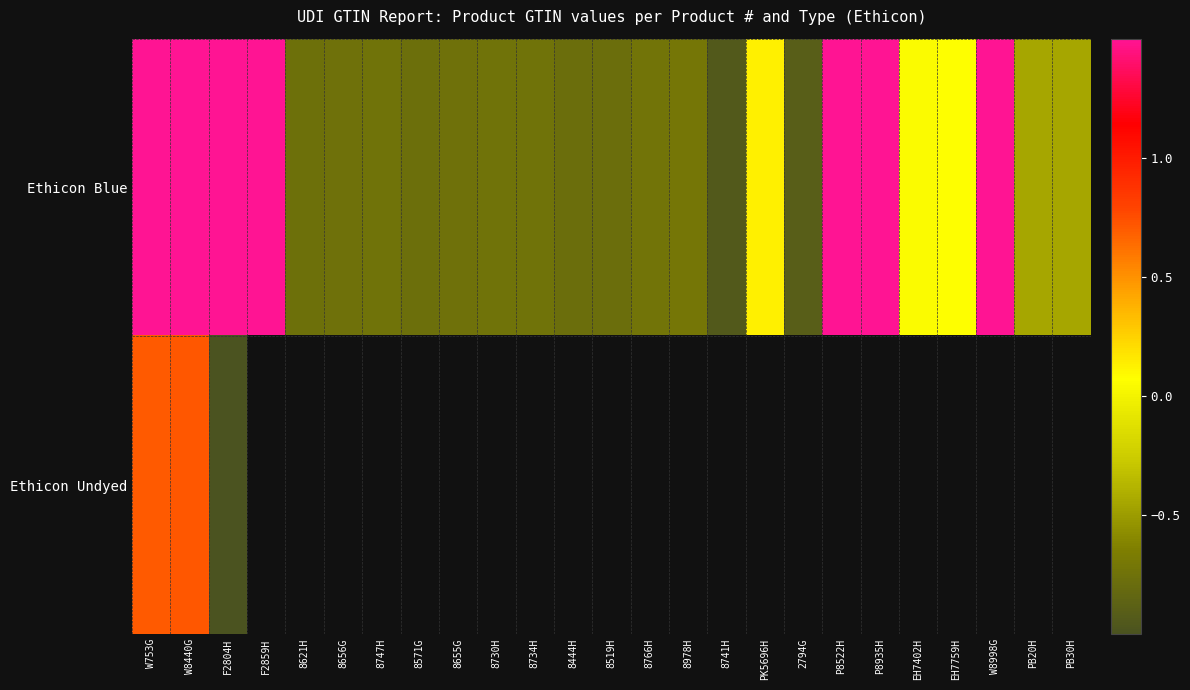

Which label corresponds to the largest value in the chart?

W8998G